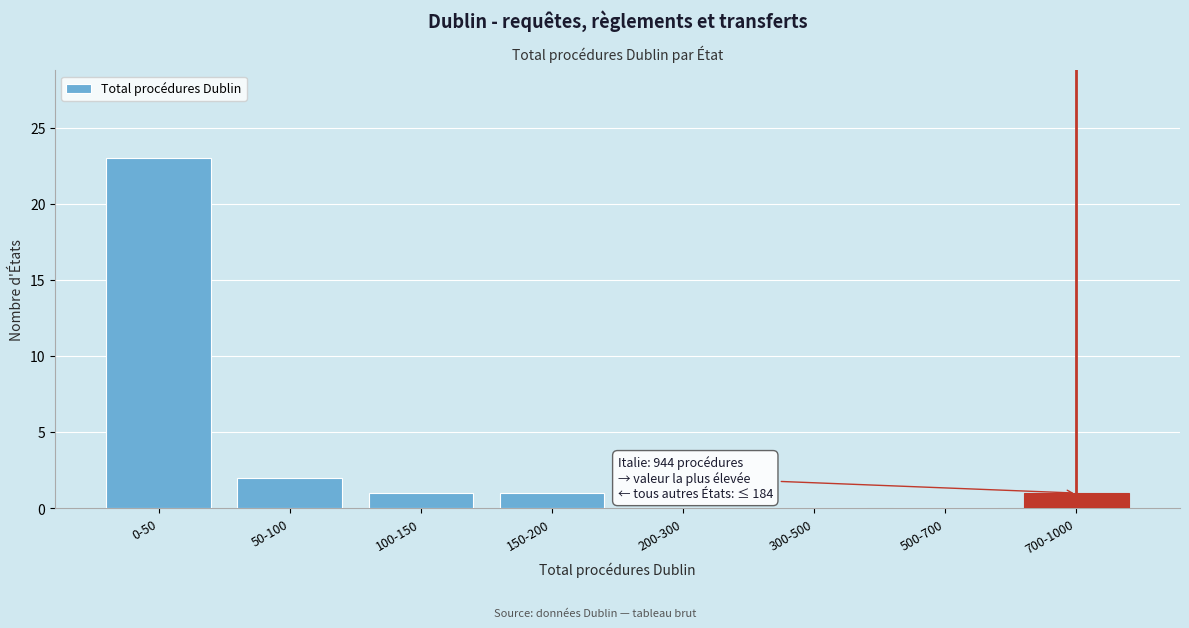

Reading right to left, extract all data points from this chart.

700-1000=1	500-700=0	300-500=0	200-300=0	150-200=1	100-150=1	50-100=2	0-50=23